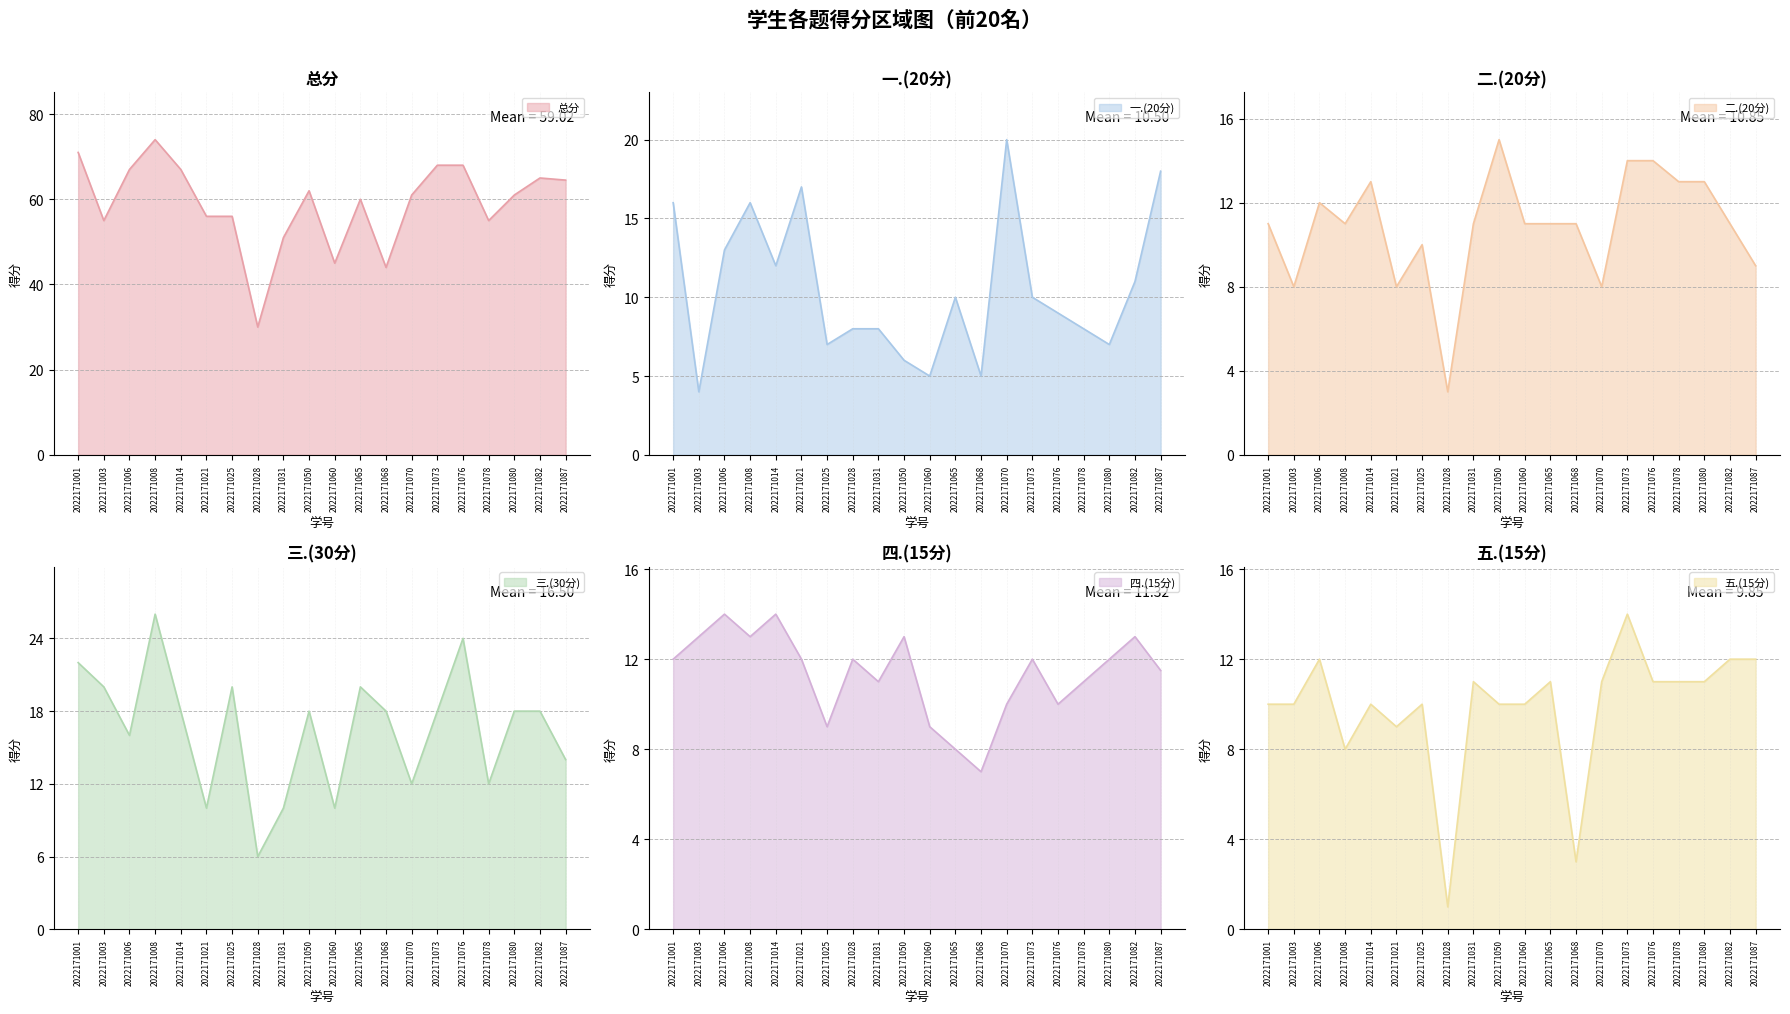

Which category has the lowest value across all series?

2022171028